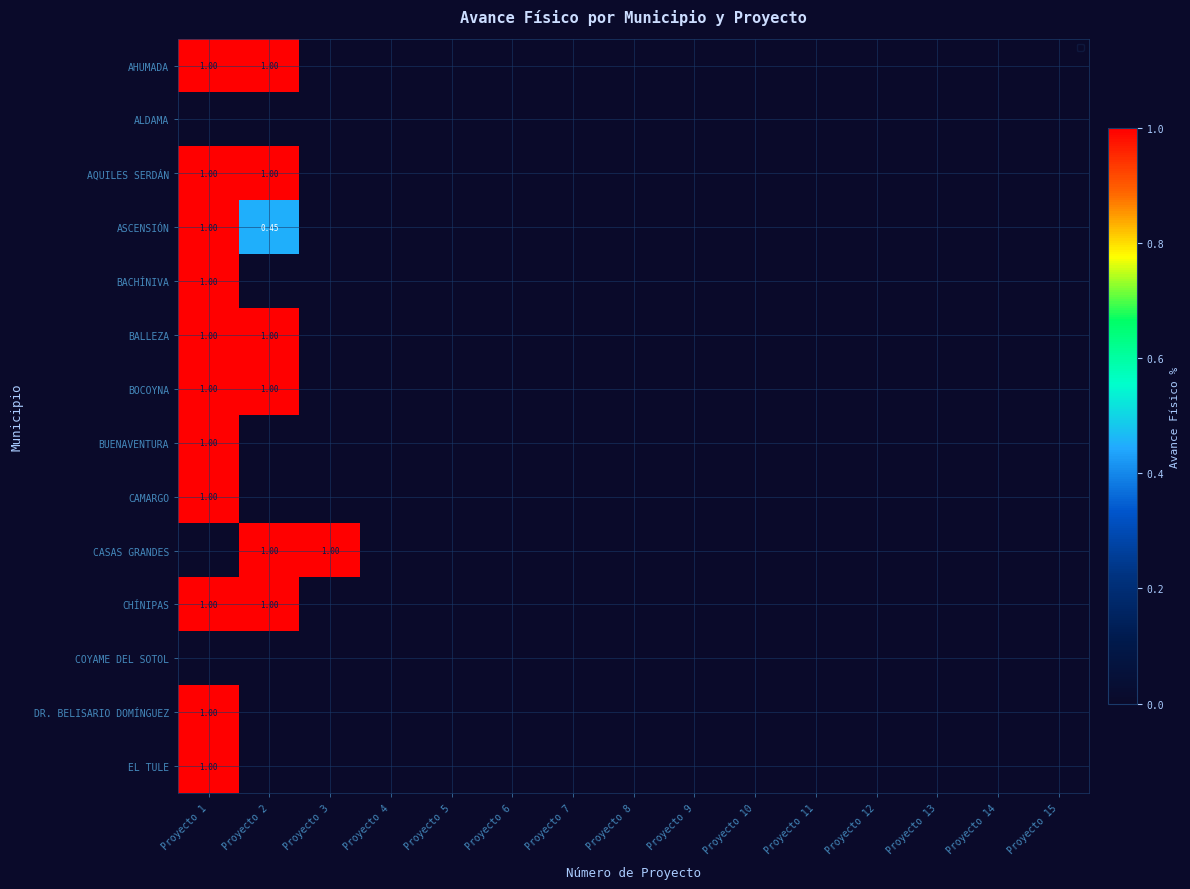

What is the sum of all BUENAVENTURA values?

1.0